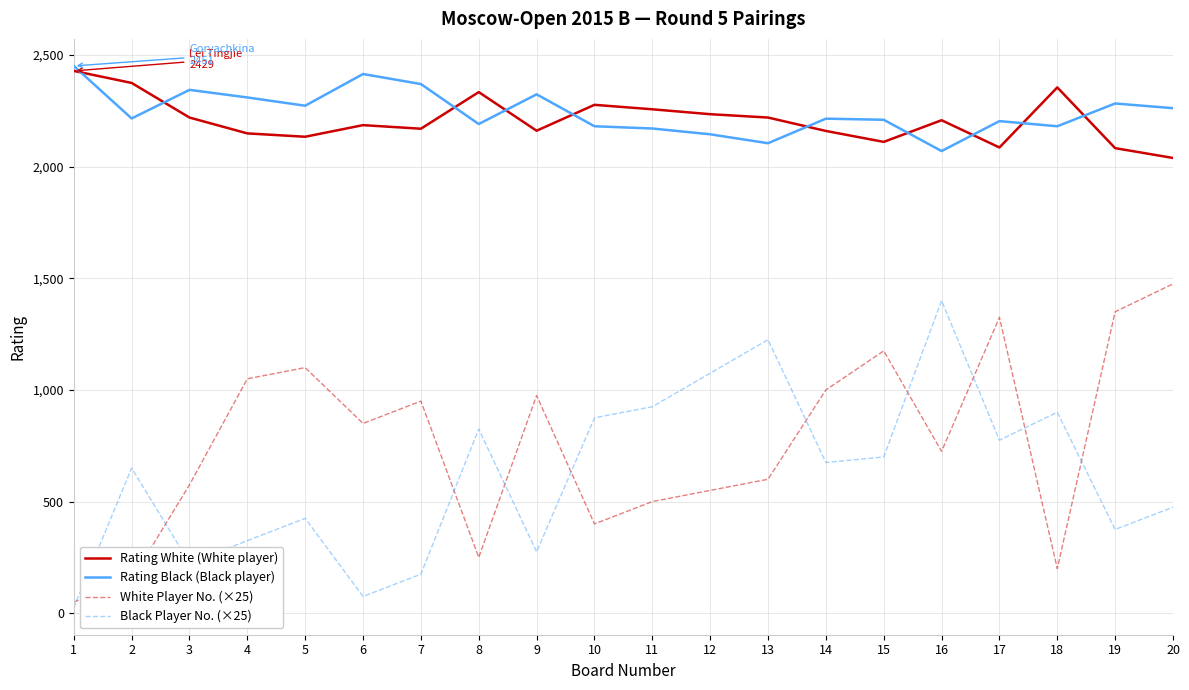

The value of Black Player No. (×25) at 15 is 1241. True or false?

False